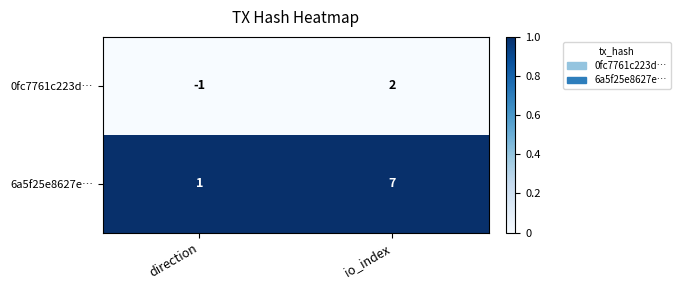

Rank the series by their maximum value, from lowest to highest.

0fc7761c223d…, 6a5f25e8627e…